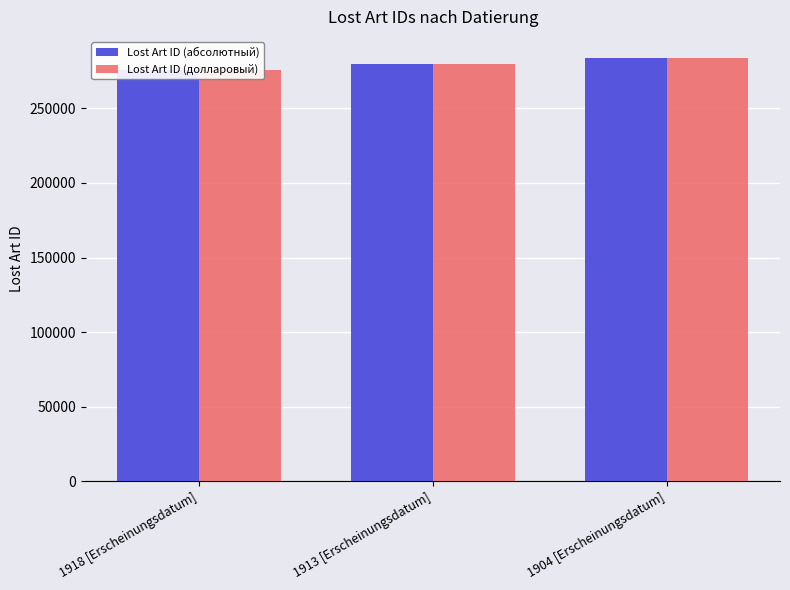

What is the minimum value for Lost Art ID (долларовый)?

275820